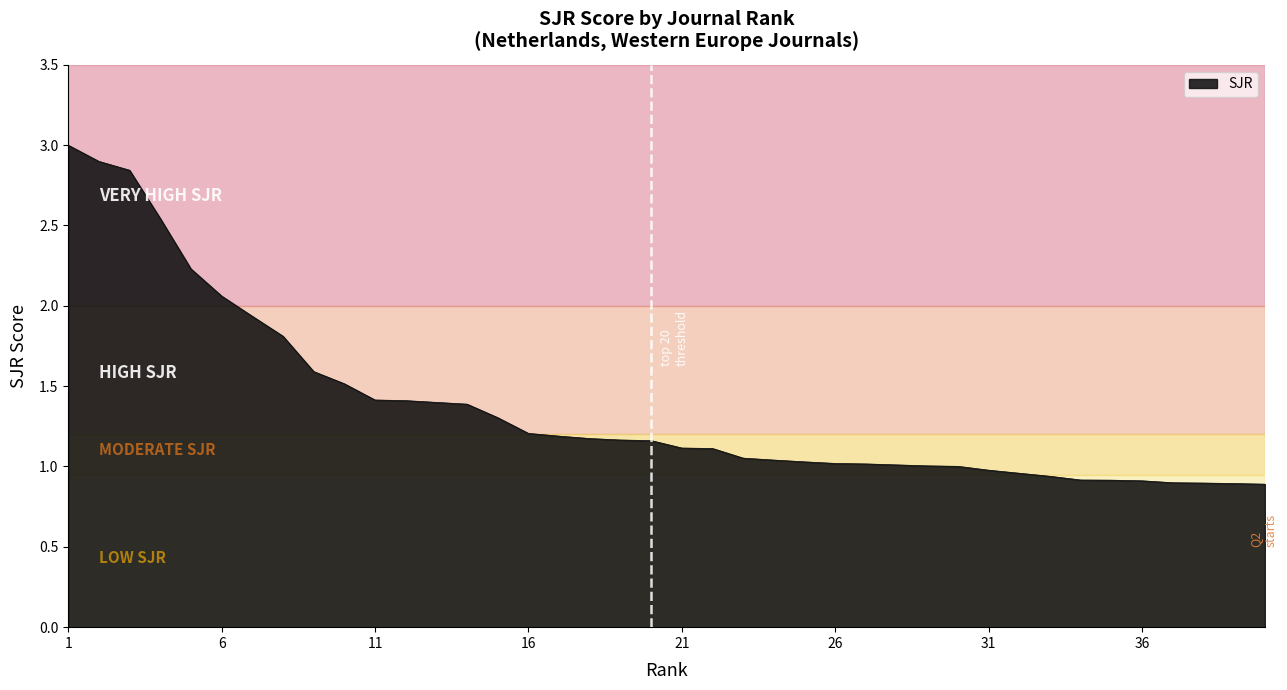

How many lines are shown in the chart?

1